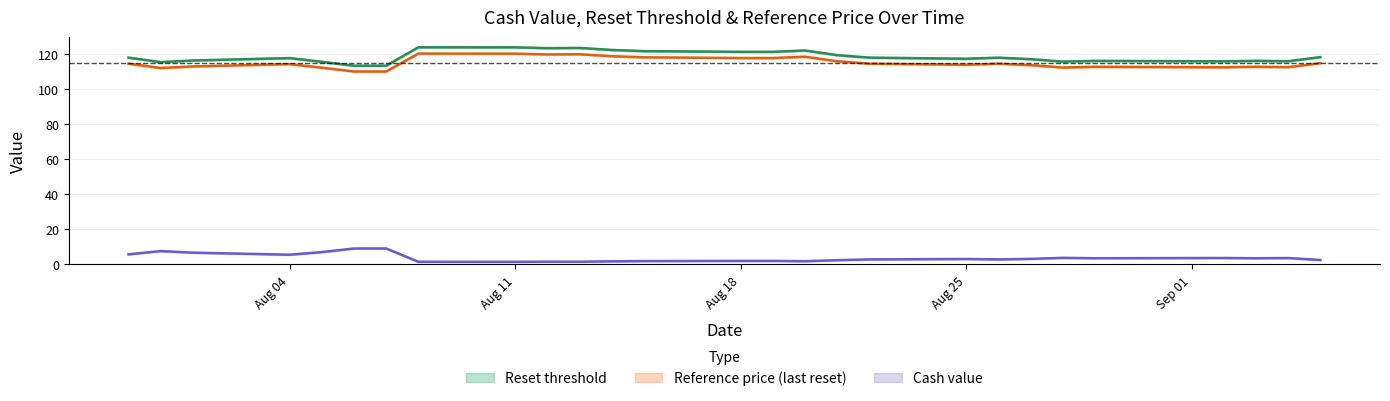

What are all the series names shown in the legend?

cash_value, reset_threshold, reference_price